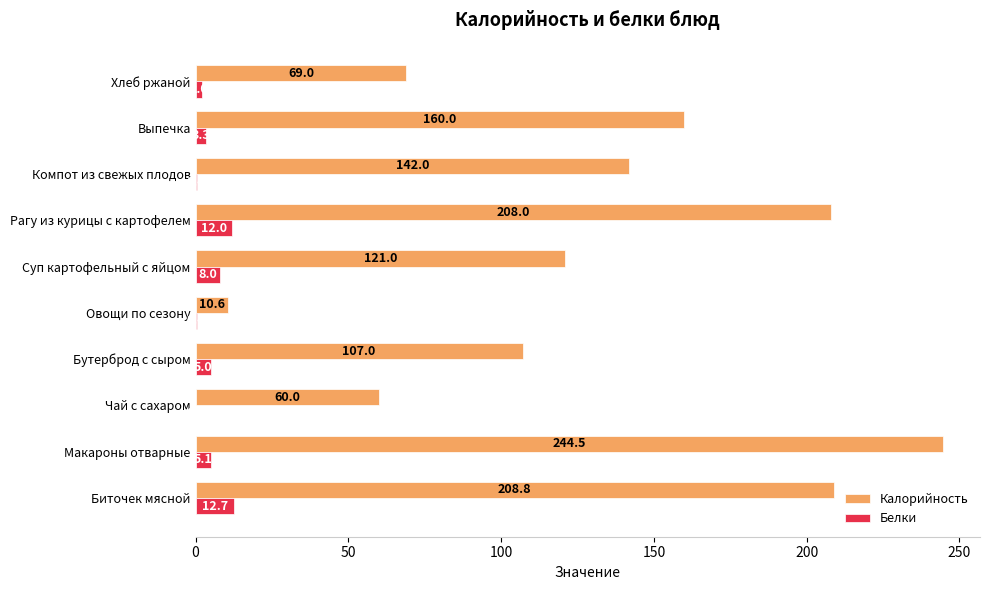

Between Макароны отварные and Компот из свежых плодов, which series saw the biggest shift?

Калорийность